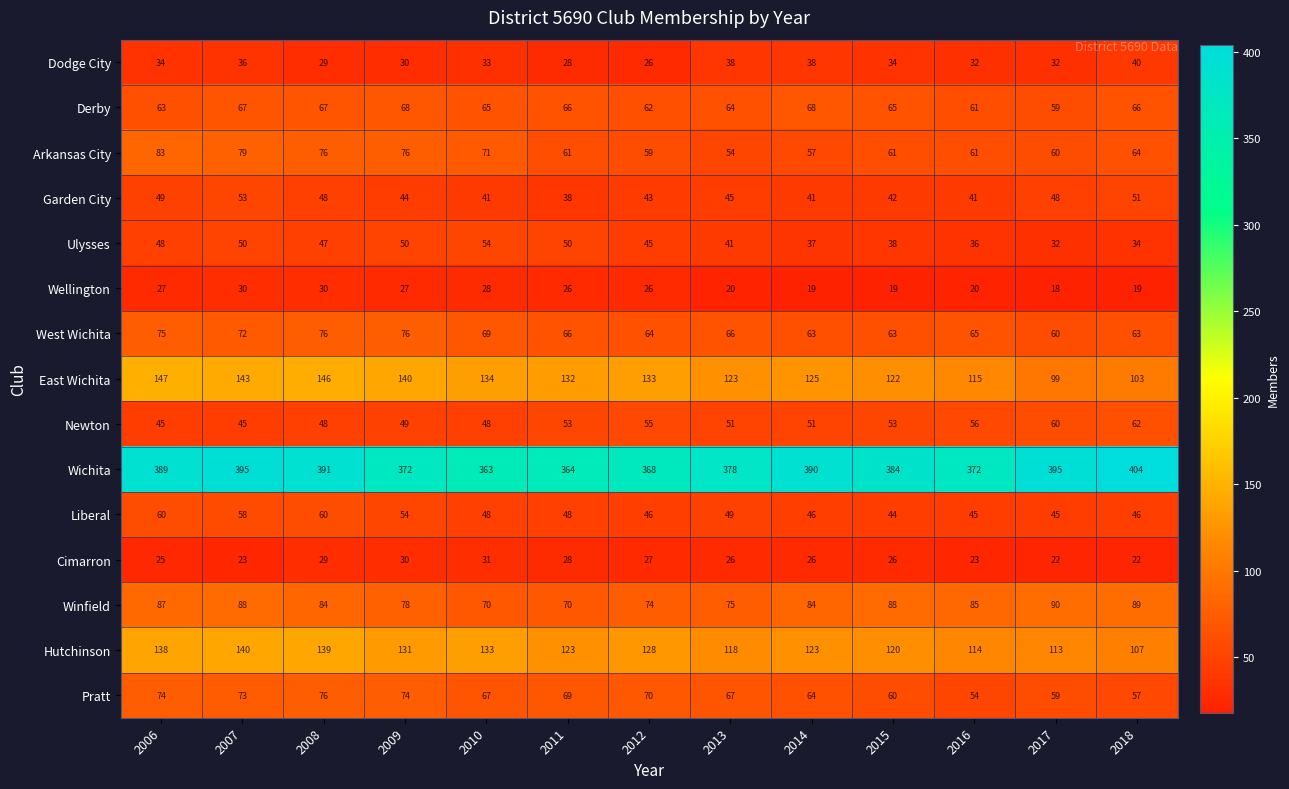

What is the minimum value shown in the chart?

18